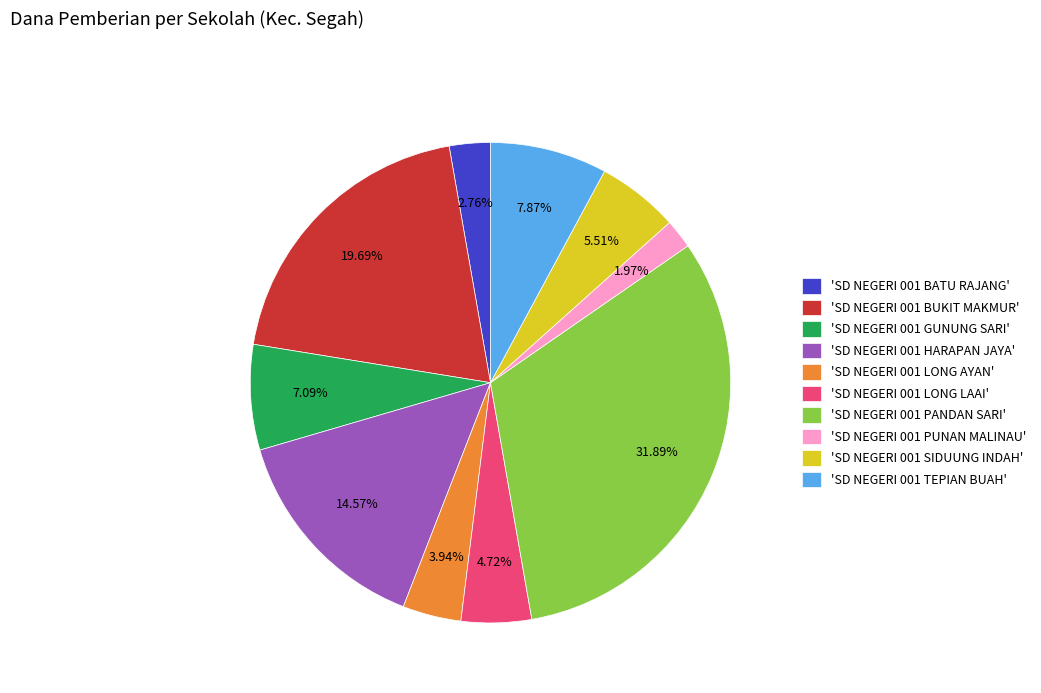

Between 'SD NEGERI 001 LONG AYAN' and 'SD NEGERI 001 PUNAN MALINAU', which is larger?

'SD NEGERI 001 LONG AYAN'